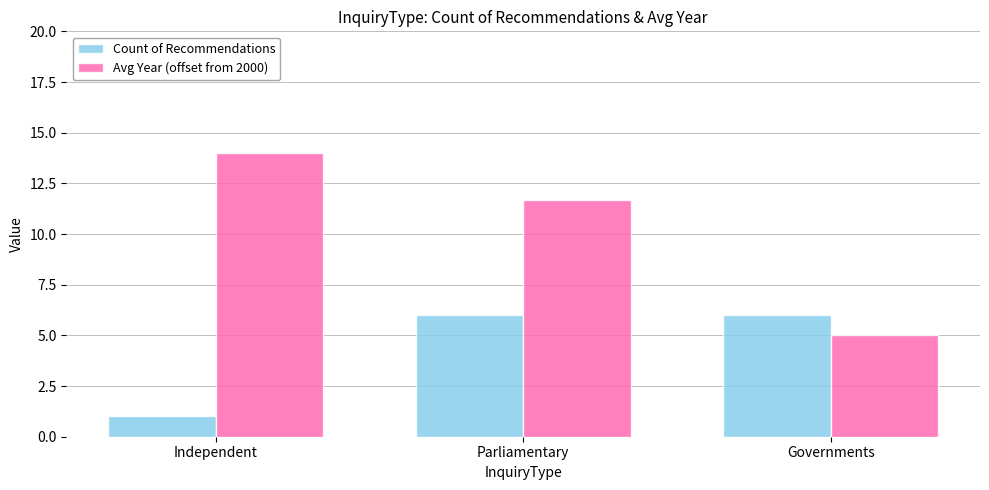

At which label does Avg Year (offset from 2000) reach its minimum?

Governments